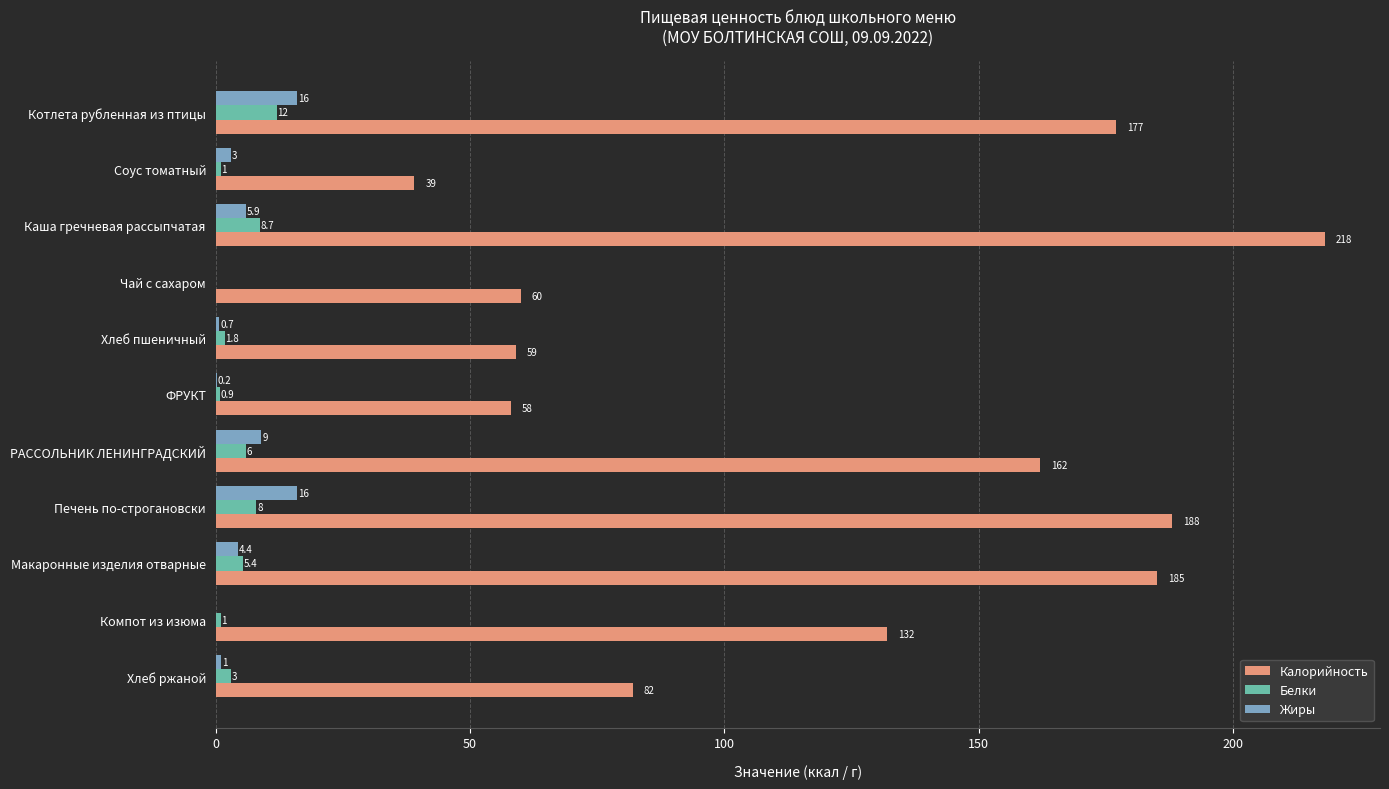

At which label is Калорийность closest to 128?

Компот из изюма